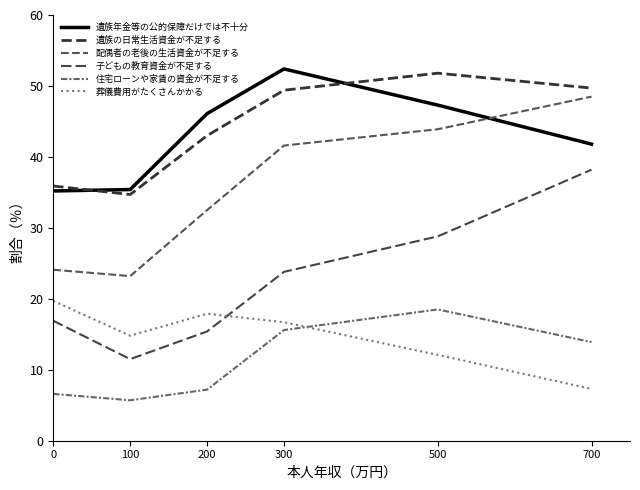

What is the value of the 葬儀費用がたくさんかかる point at the 4th from the left?

16.7